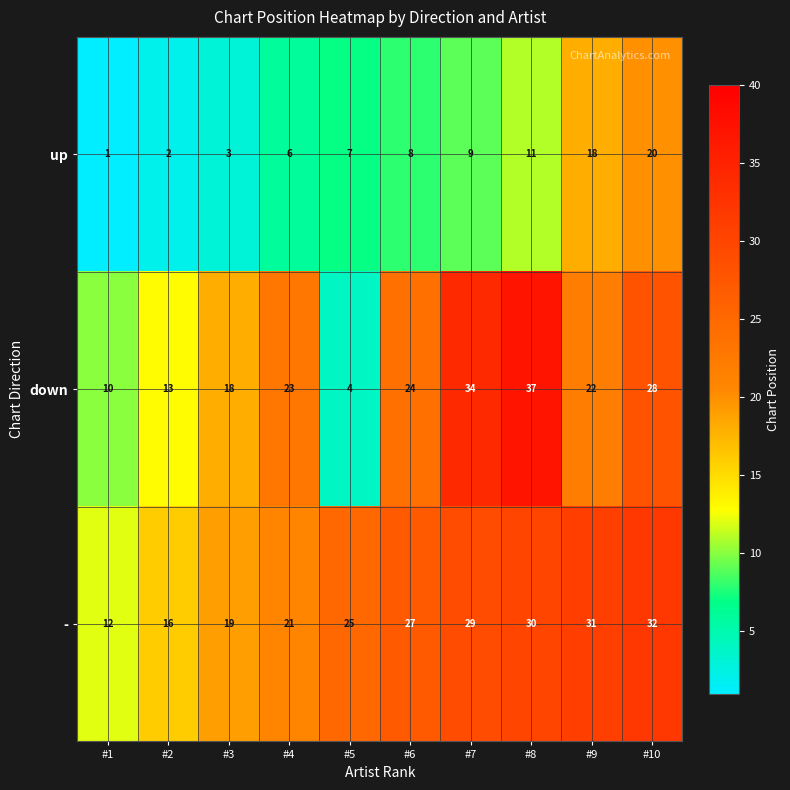

What is the sum of all - values?

242